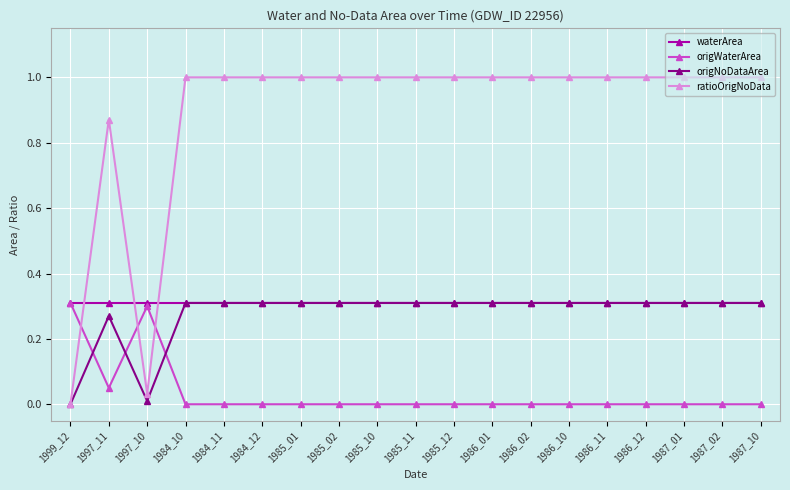

What position from the left is 1984_12?

6